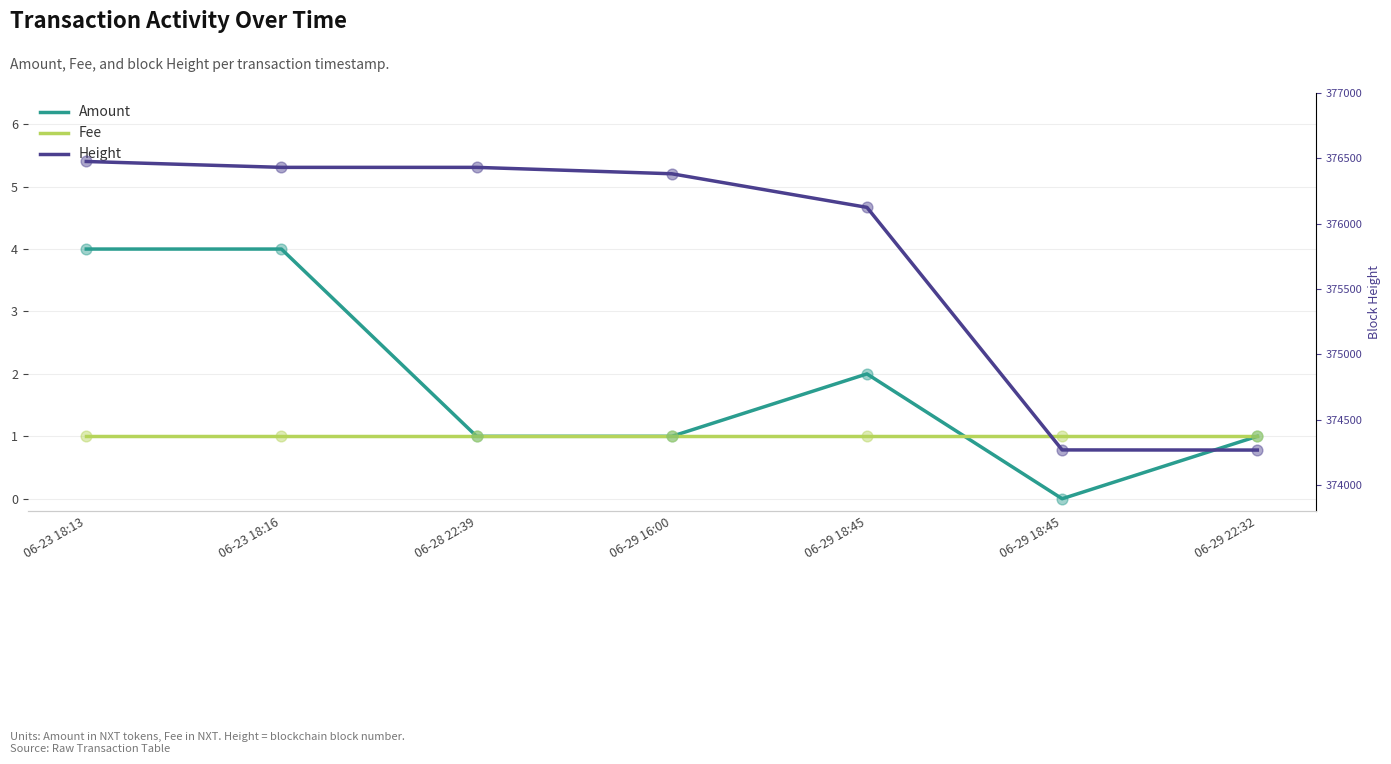

What is the total value across all series at 06-29 18:45?

376128